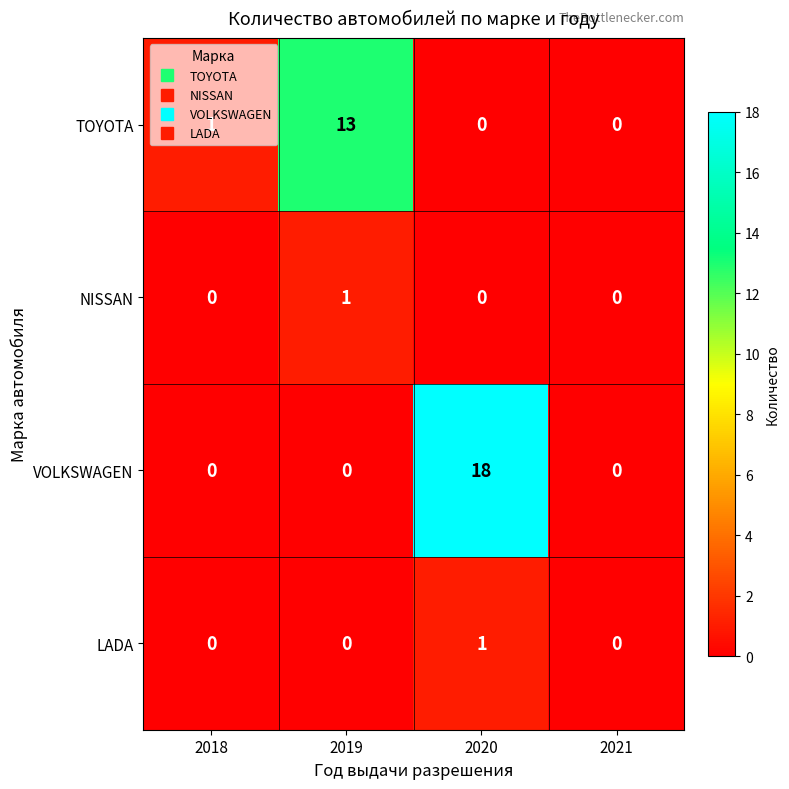

What is the total value across all series at 2018?

1